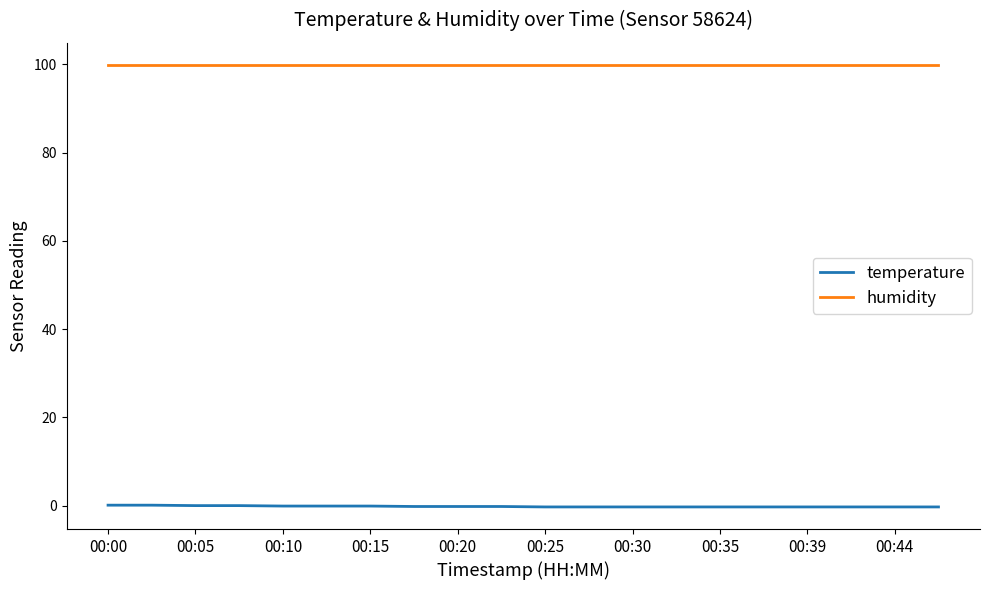

What is the smallest value displayed?

-0.3